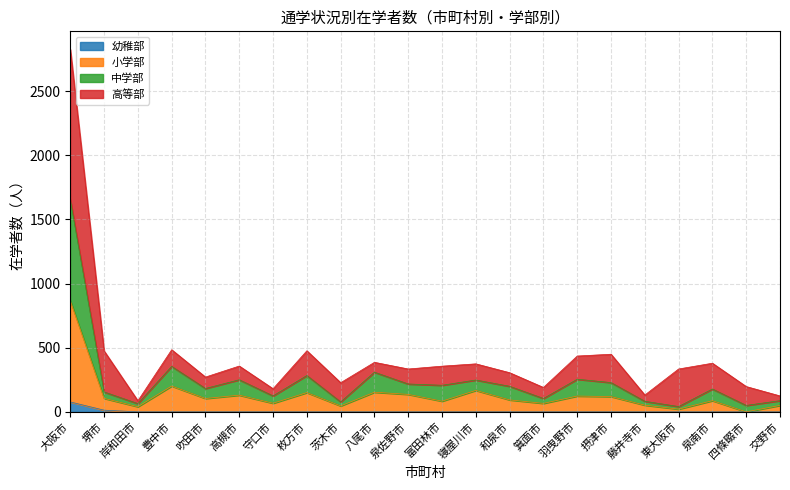

At which label does 幼稚部 reach its peak?

大阪市